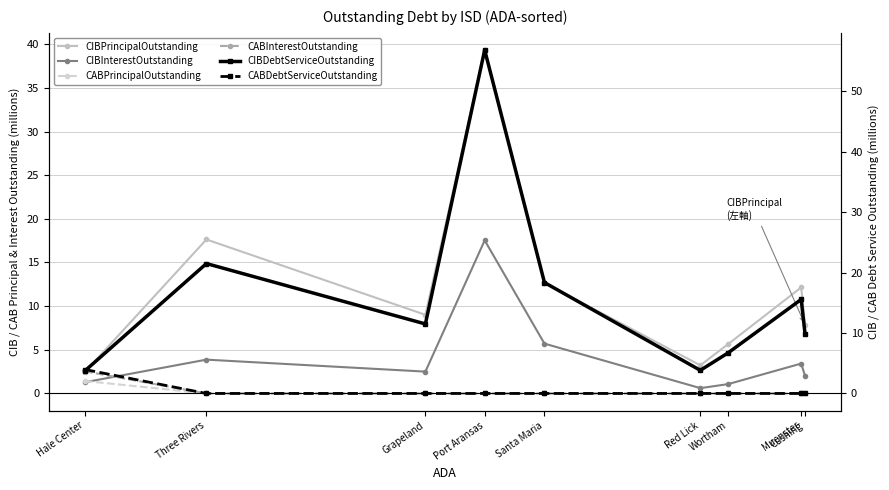

Is the value of CABDebtServiceOutstanding at Red Lick greater than the value of CIBInterestOutstanding at Hale Center?

No